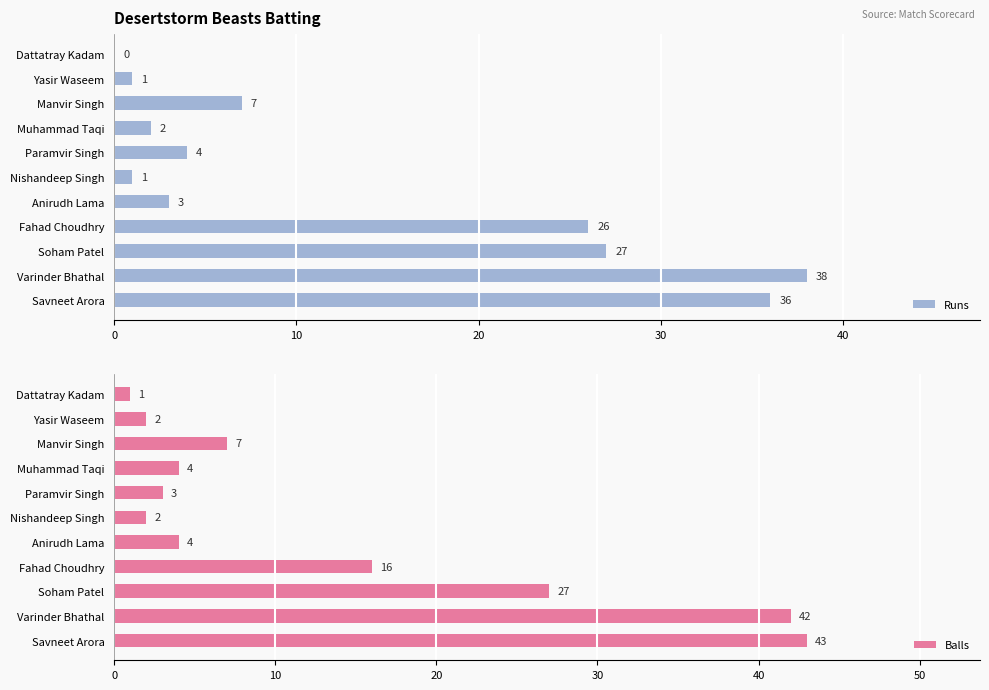

How many values in the Balls series are below 4?

4